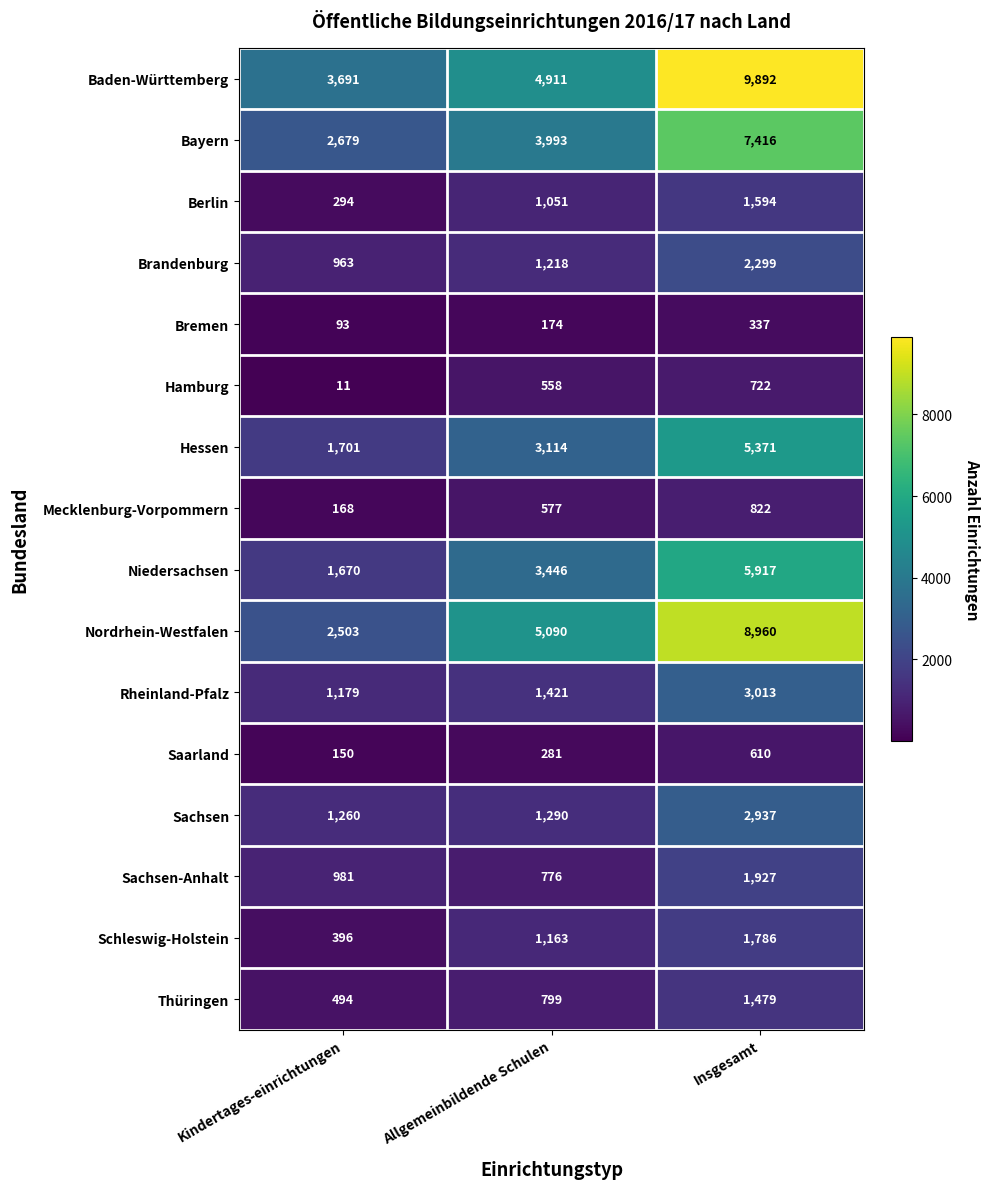

What is the difference between the highest and lowest values at Kindertages-einrichtungen?

3680